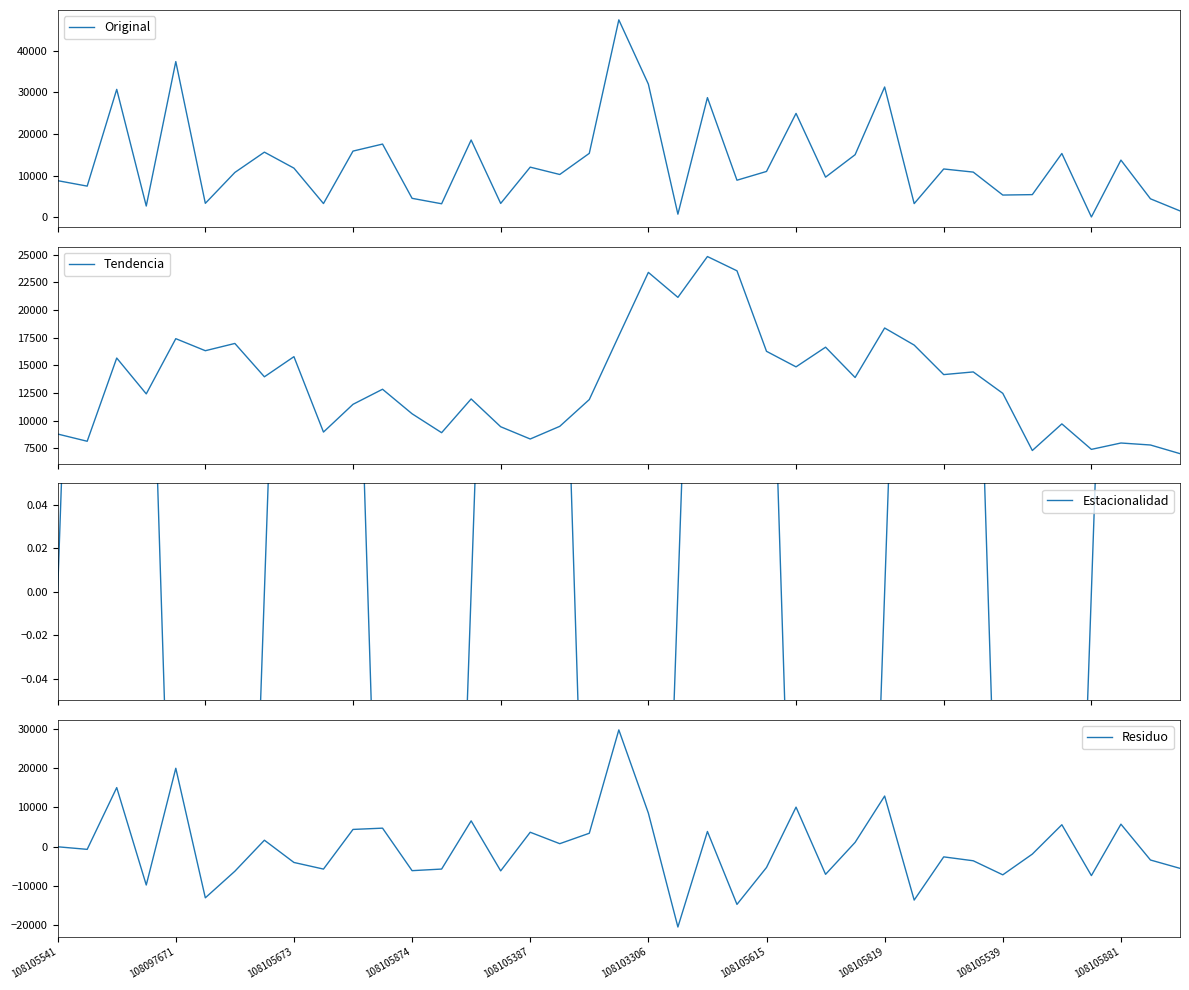

What is the sum of all Tendencia values?

524595.0